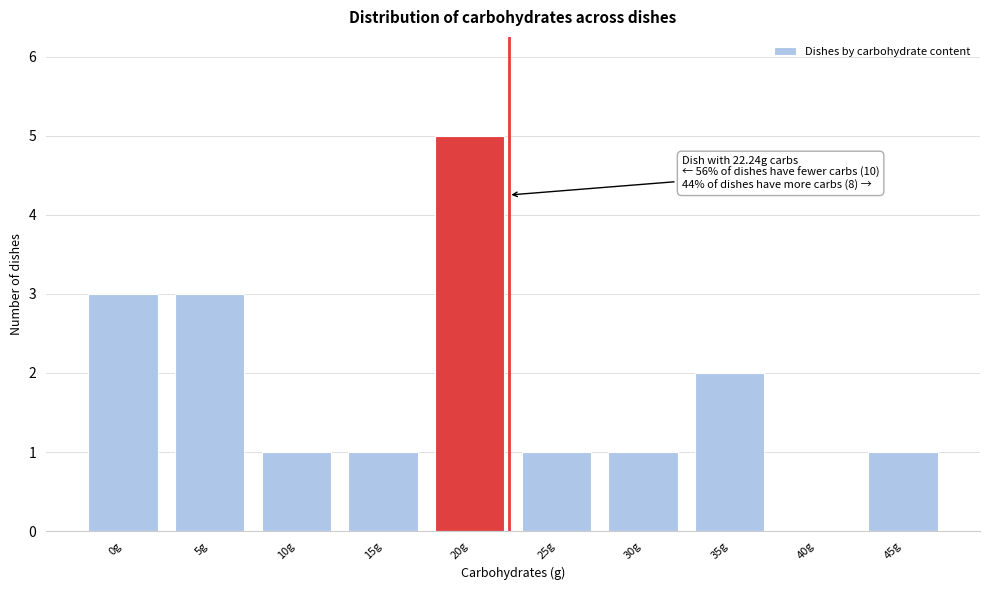

Reading left to right, transcribe all the data shown in this chart.

0g=3	5g=3	10g=1	15g=1	20g=5	25g=1	30g=1	35g=2	40g=0	45g=1